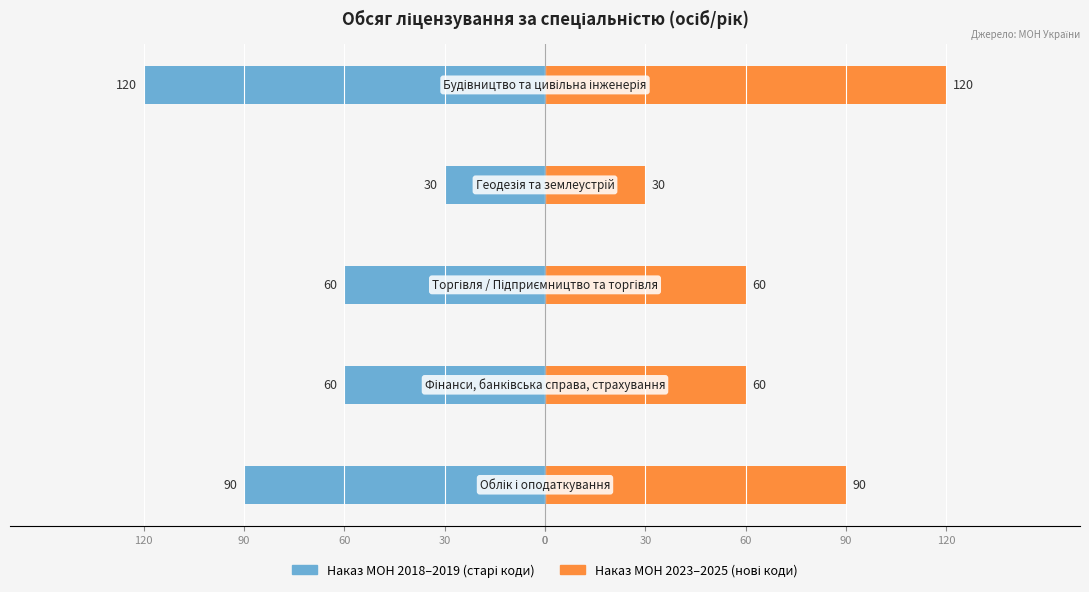

How many values in the Наказ МОН 2018–2019 (старі коди) series are below -60?

2